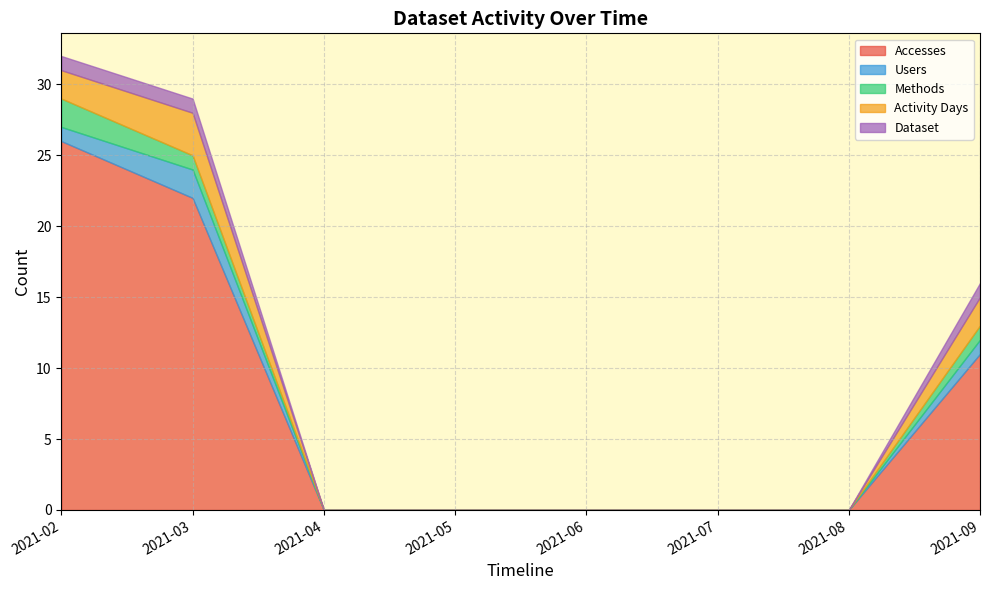

Which category has the highest value in the Accesses series?

2021-02